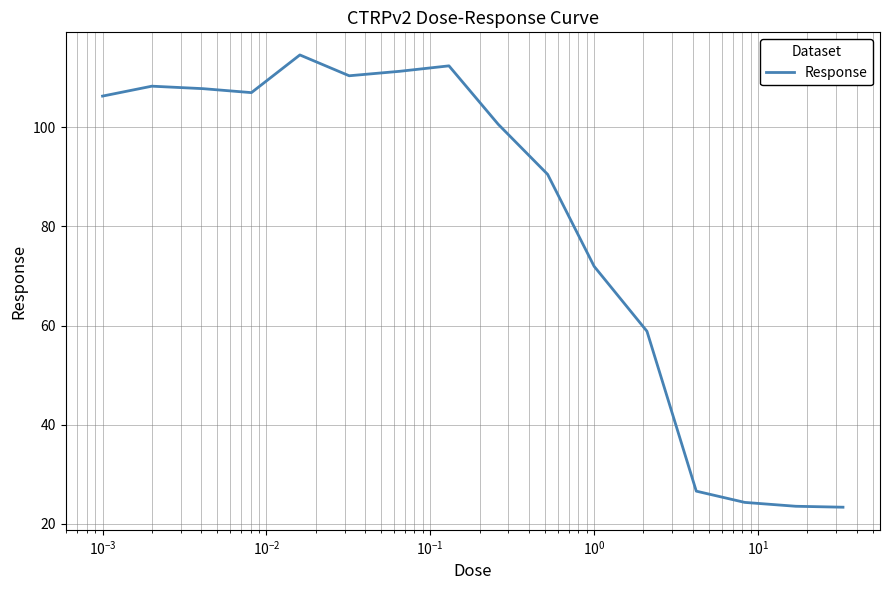

What is the difference between the maximum and minimum values?

91.2